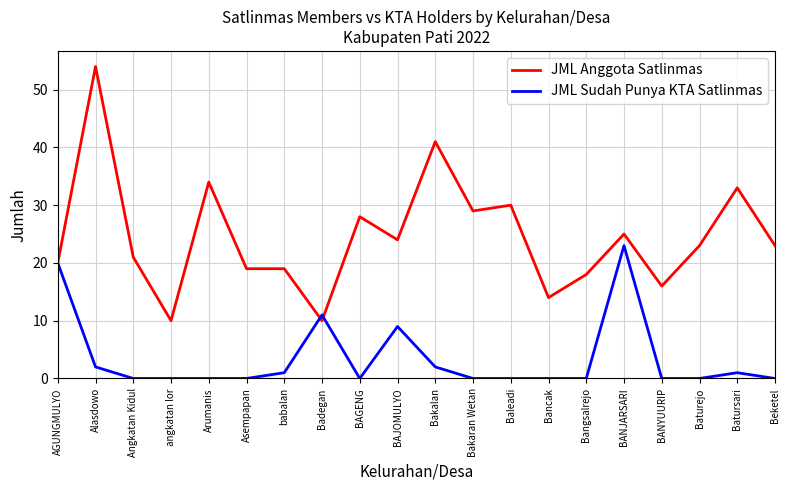

At how many categories does at least one series exceed 42?

1